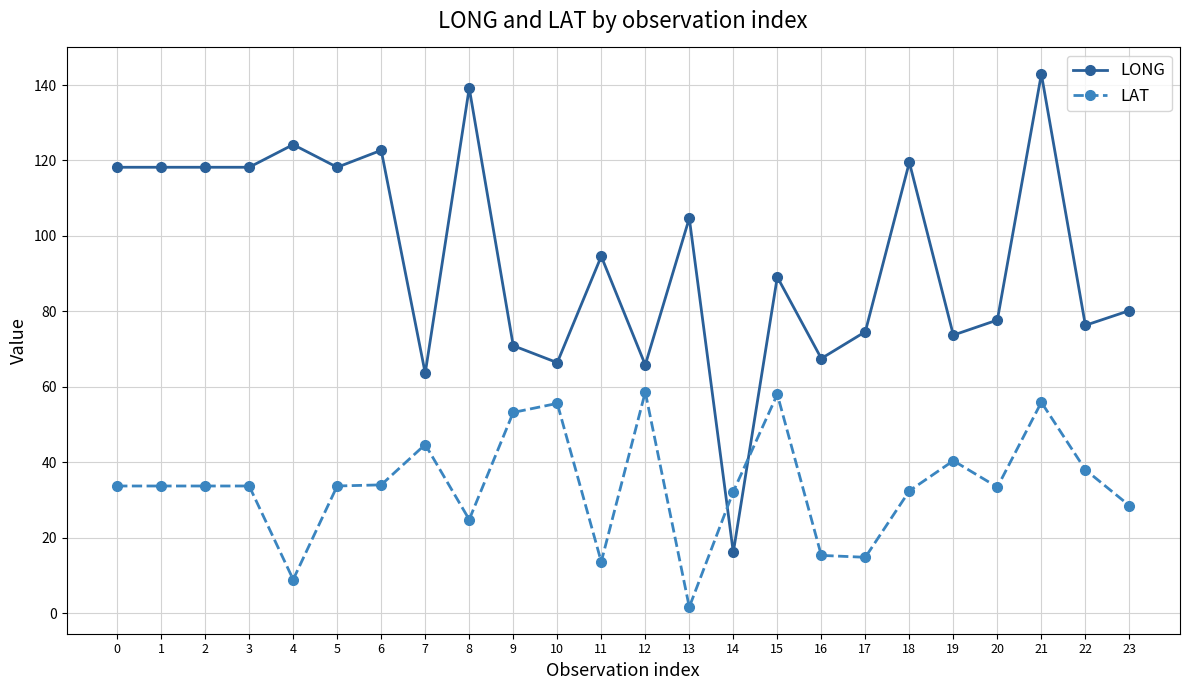

True or false: LAT and LONG cross at least once.

True